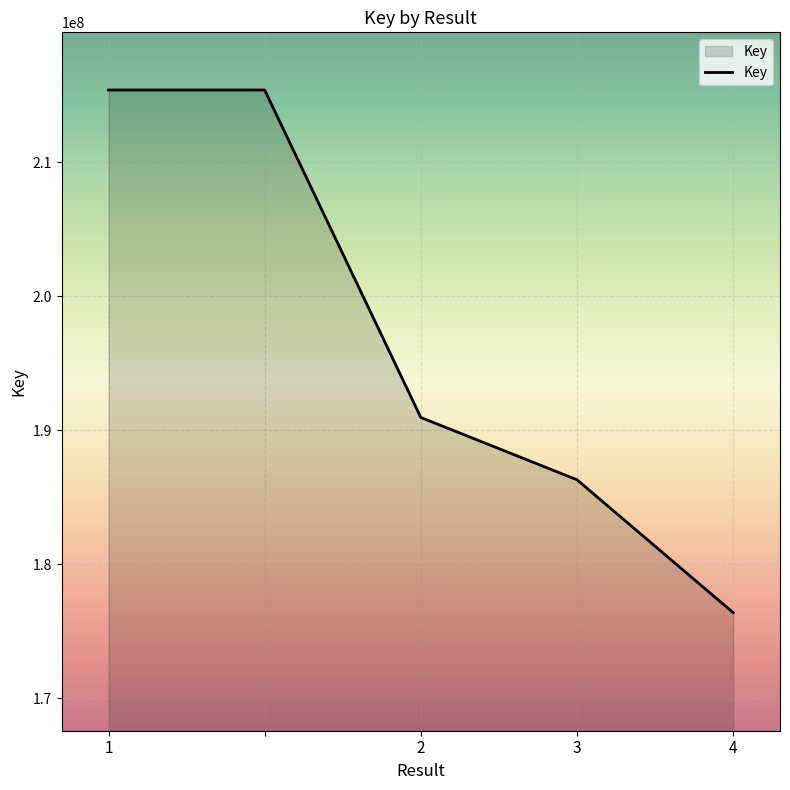

What is the average value?

196884428